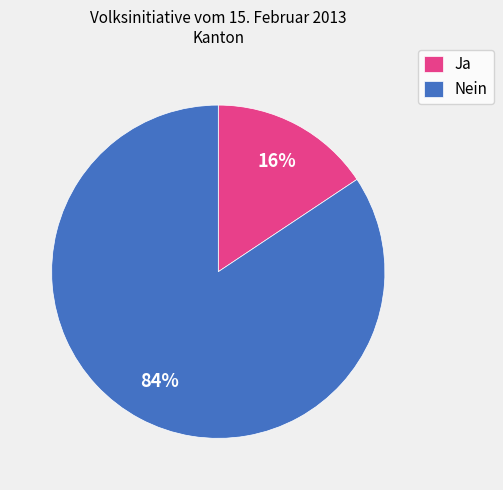

Approximately how many times larger is the value at Ja compared to Nein?

0.2